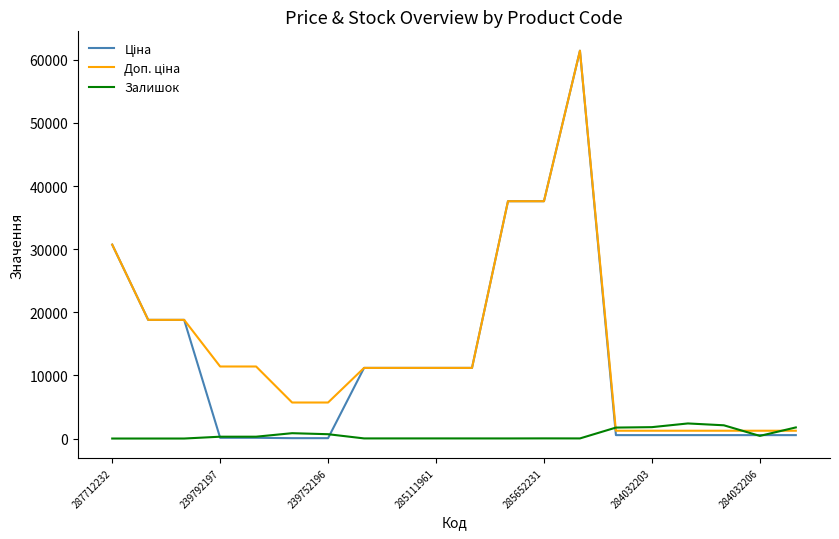

What is the greatest value displayed?

61434.3